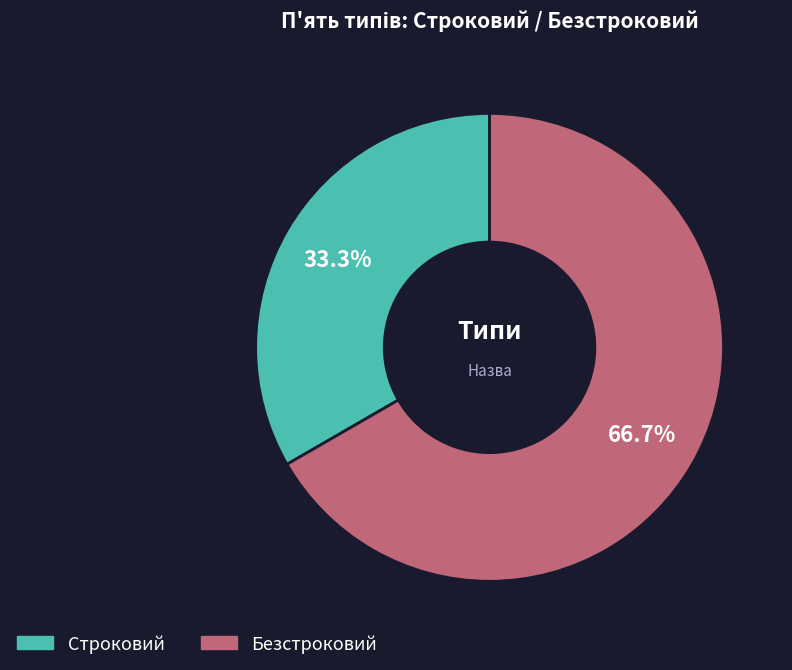

Count the number of slices in the pie.

2